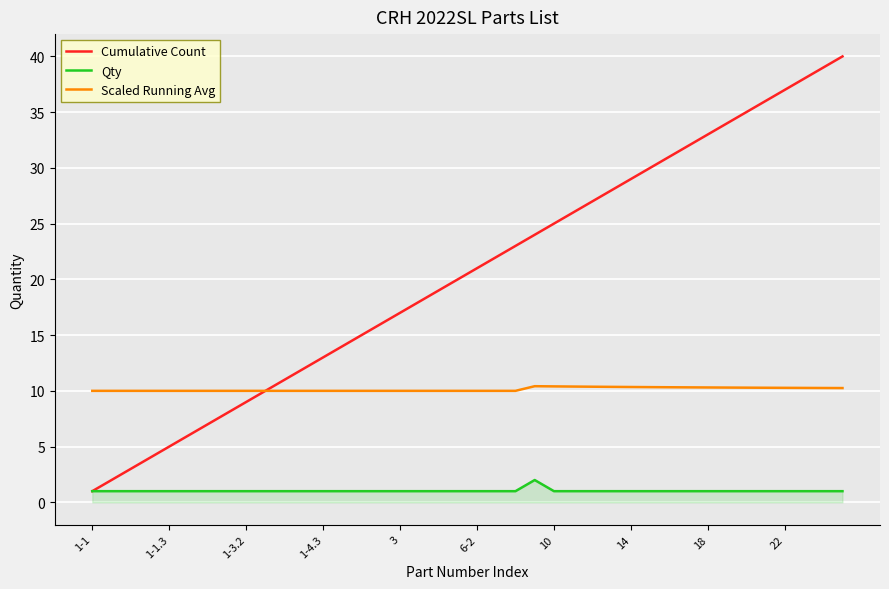

How many lines are shown in the chart?

3